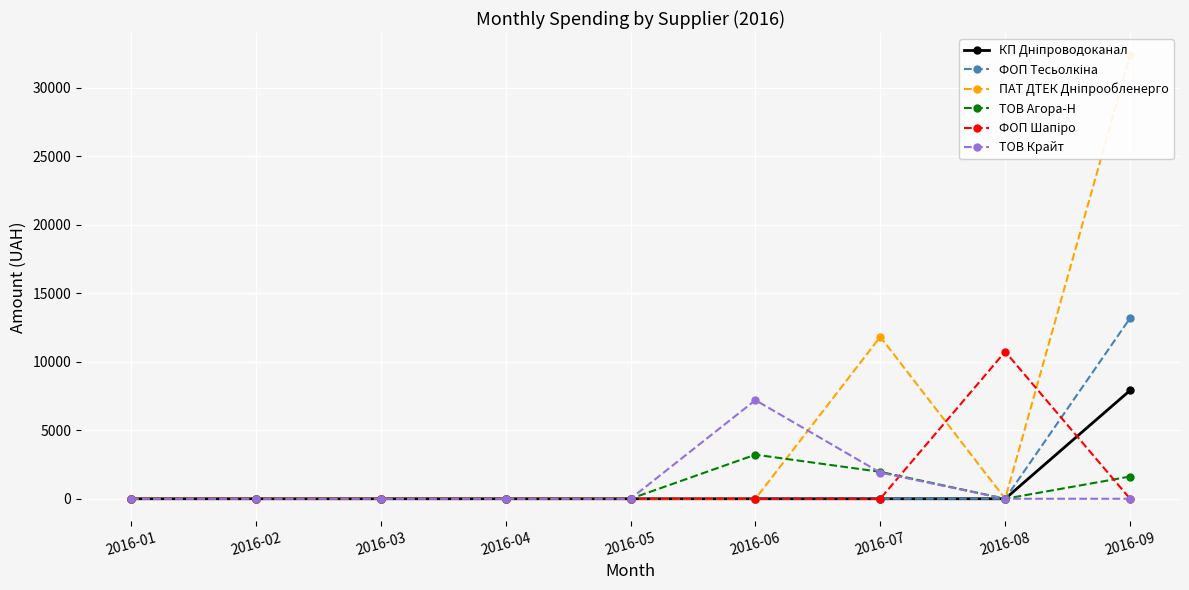

Reading left to right, what are all the values shown in this chart?

КП Дніпроводоканал: 2016-01=0.0	2016-02=0.0	2016-03=0.0	2016-04=0.0	2016-05=0.0	2016-06=0.0	2016-07=0.0	2016-08=0.0	2016-09=7904.0
ФОП Тесьолкіна: 2016-01=0.0	2016-02=0.0	2016-03=0.0	2016-04=0.0	2016-05=0.0	2016-06=0.0	2016-07=0.0	2016-08=0.0	2016-09=13175.1
ПАТ ДТЕК Дніпрообленерго: 2016-01=0.0	2016-02=0.0	2016-03=0.0	2016-04=0.0	2016-05=0.0	2016-06=0.0	2016-07=11818.4	2016-08=0.0	2016-09=32367.2
ТОВ Агора-Н: 2016-01=0.0	2016-02=0.0	2016-03=0.0	2016-04=0.0	2016-05=0.0	2016-06=3217.0	2016-07=1965.0	2016-08=0.0	2016-09=1622.0
ФОП Шапіро: 2016-01=0.0	2016-02=0.0	2016-03=0.0	2016-04=0.0	2016-05=0.0	2016-06=0.0	2016-07=0.0	2016-08=10734.4	2016-09=0.0
ТОВ Крайт: 2016-01=0.0	2016-02=0.0	2016-03=0.0	2016-04=0.0	2016-05=0.0	2016-06=7195.0	2016-07=1906.0	2016-08=0.0	2016-09=0.0